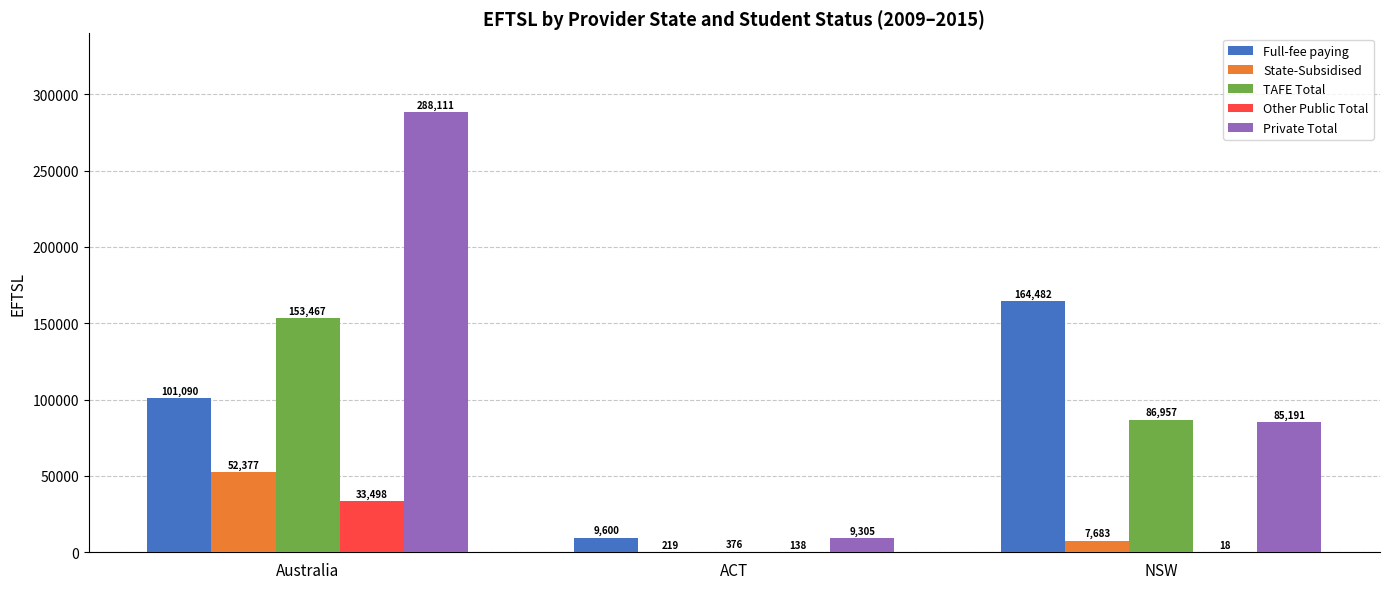

What is the highest value of the State-Subsidised series?

52377.0